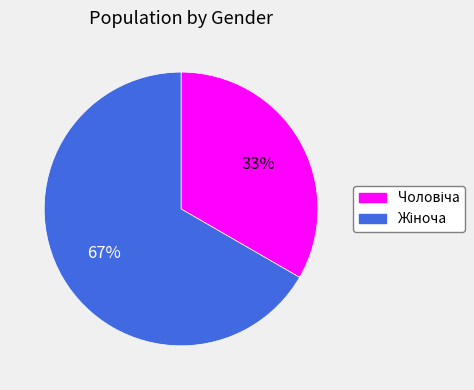

Is there a majority slice in this chart?

Yes